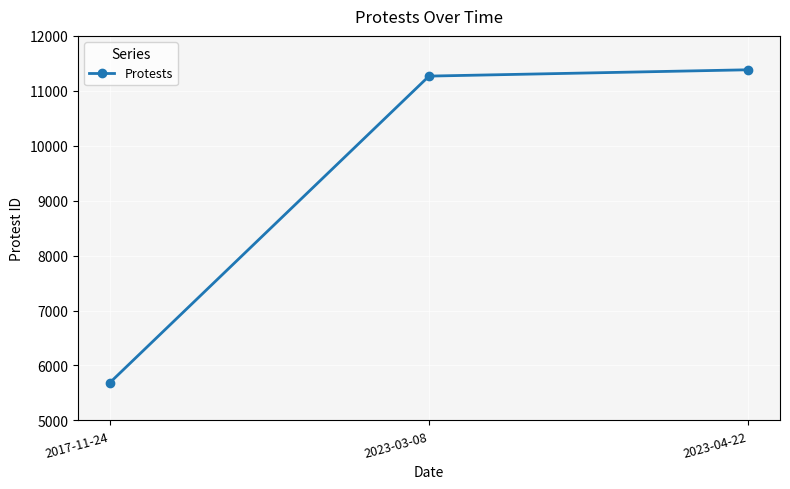

Between 2023-04-22 and 2023-03-08, which is larger?

2023-04-22